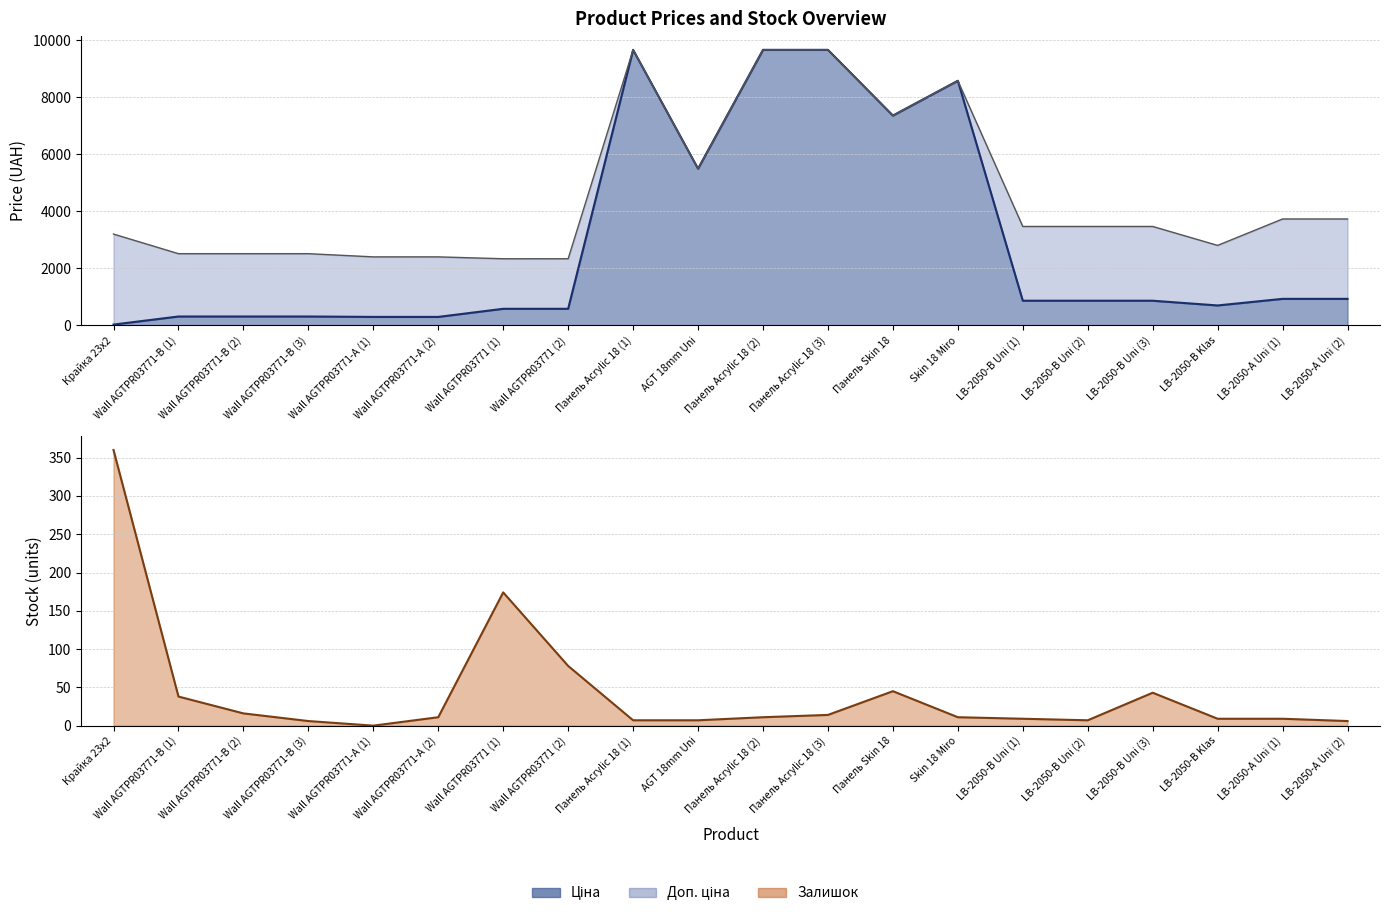

Is it true that Ціна equals 933.5 at LB-2050-A Uni (2)?

True